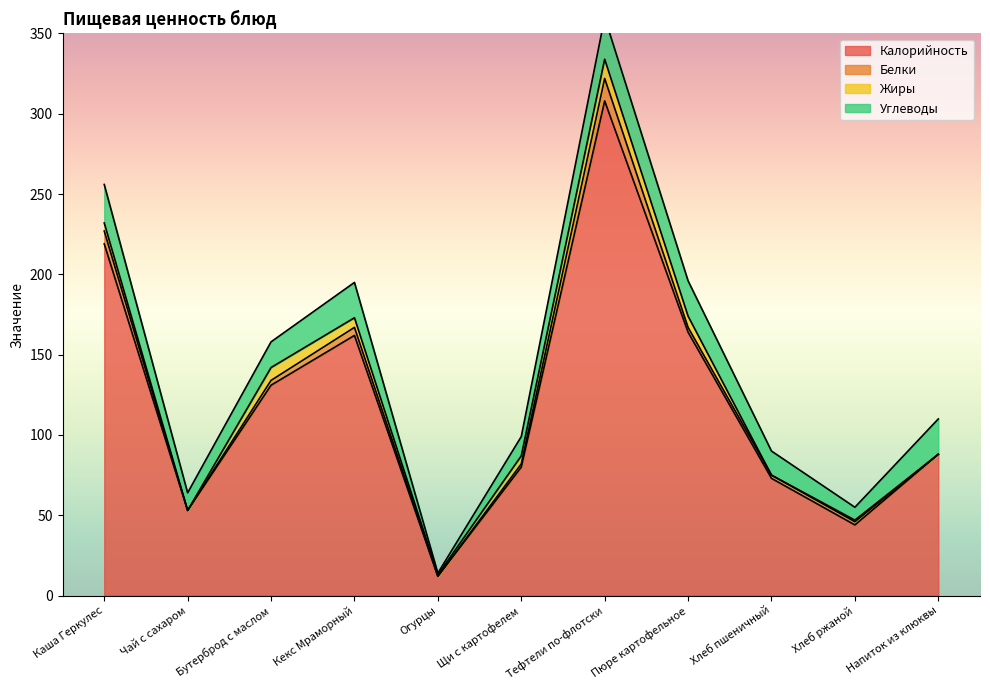

How many lines are shown in the chart?

4